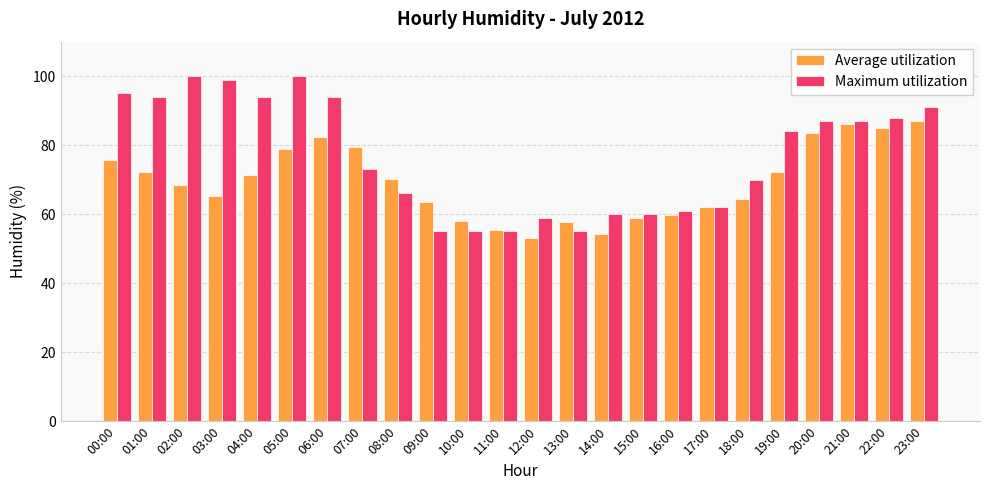

What is the sum of the Maximum utilization values at 19:00 and 05:00?

184.0